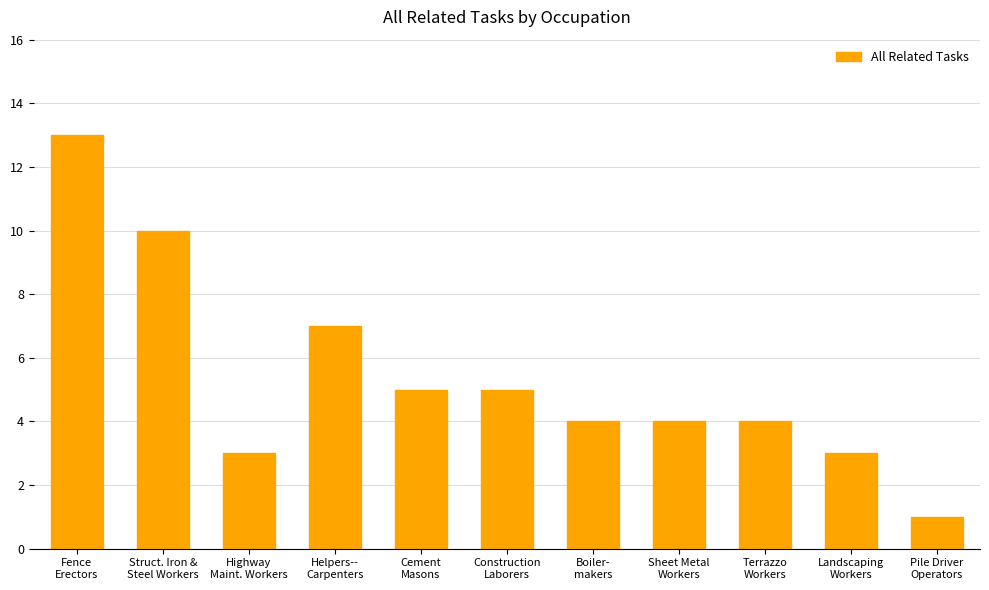

What is the ratio of the value at Terrazzo
Workers to the value at Cement
Masons?

0.8